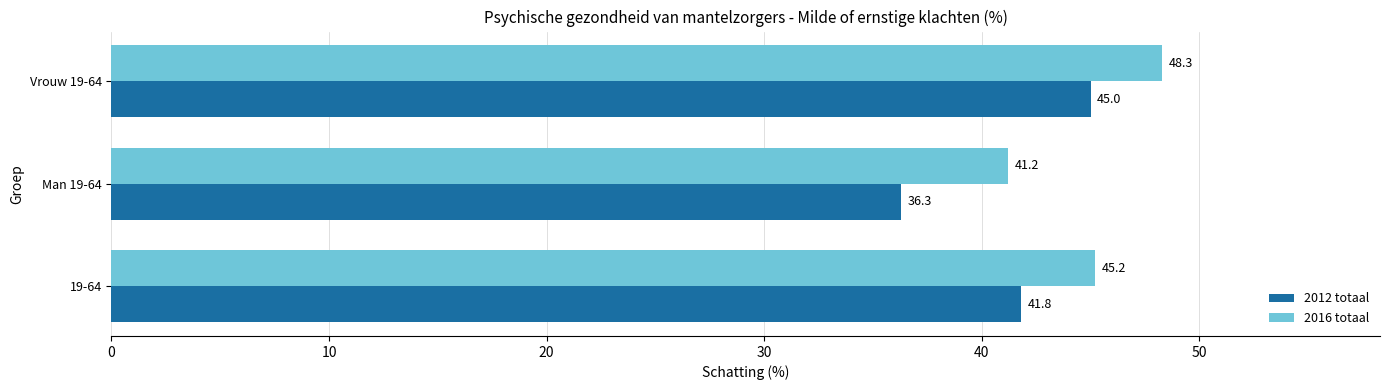

The 2016 totaal series shows 41.2 at Man 19-64. True or false?

True